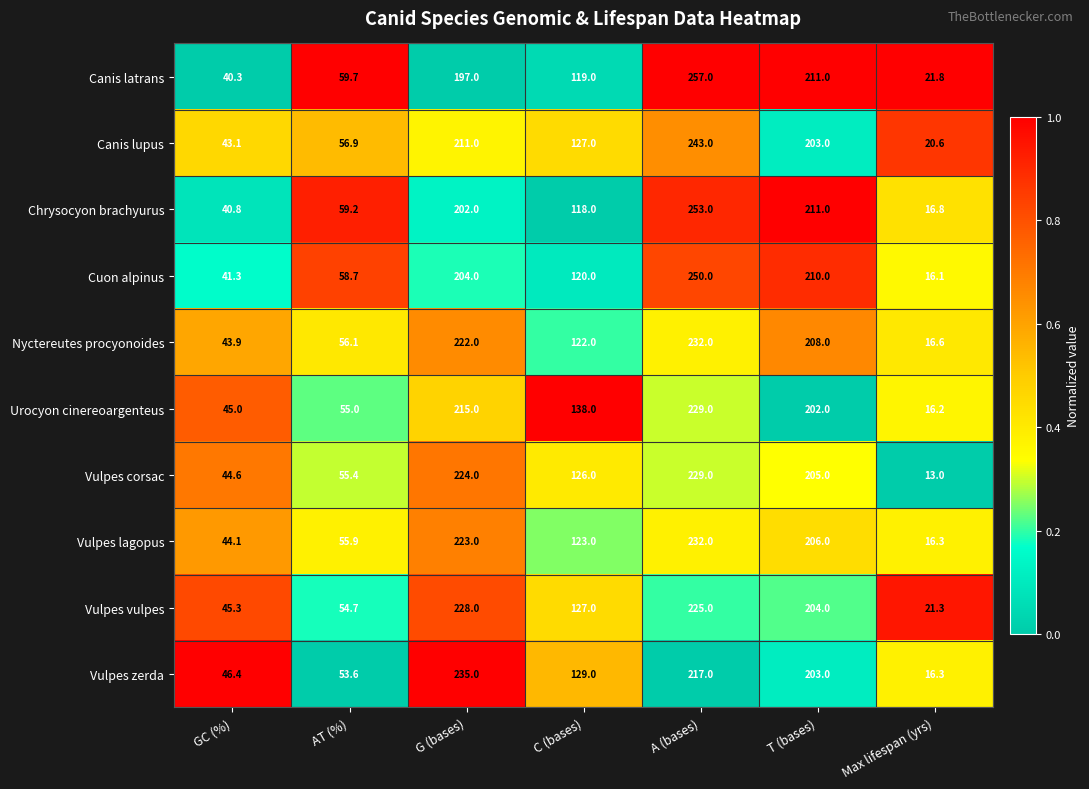

The value of Vulpes lagopus at GC (%) is 44.1. True or false?

True